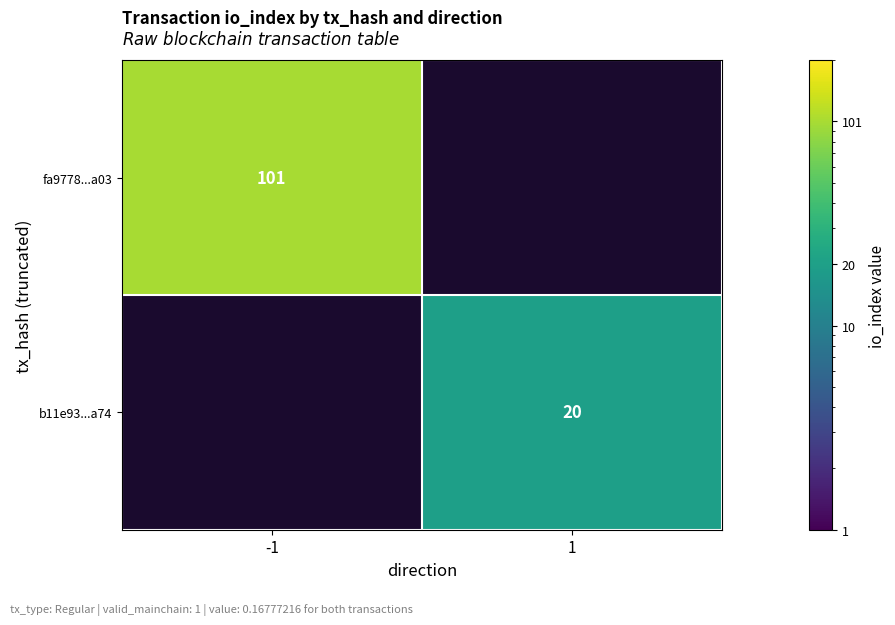

Is the value of b11e93...a74 at 1 greater than the value of fa9778...a03 at -1?

No